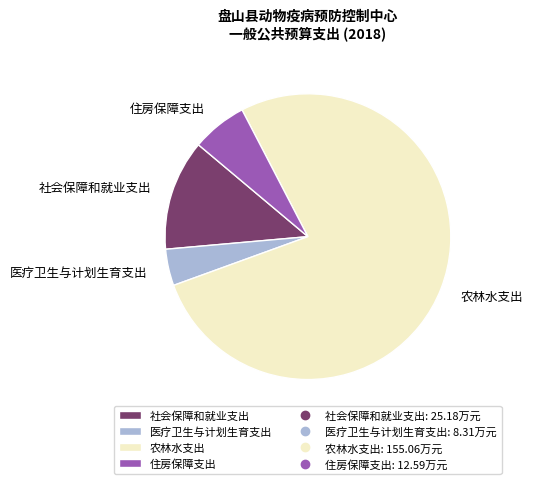

Is it true that 住房保障支出 is 16% of the pie?

False